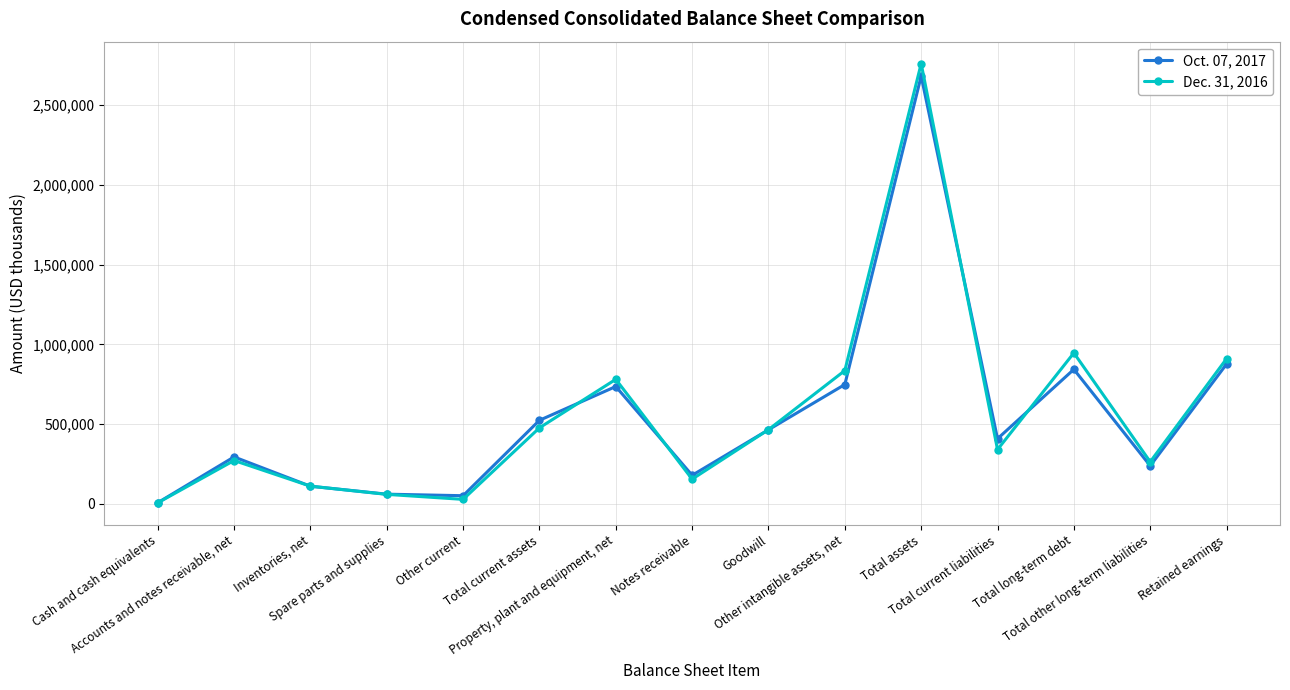

What is the value of the Dec. 31, 2016 point at the 14th from the left?

263697